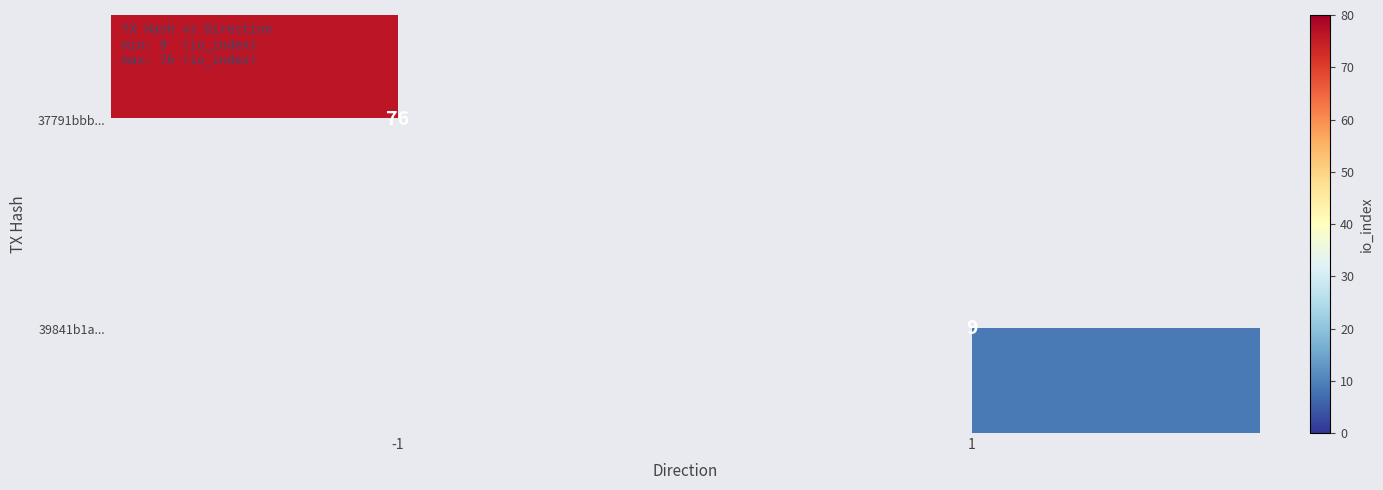

Which label corresponds to the smallest value in the chart?

1